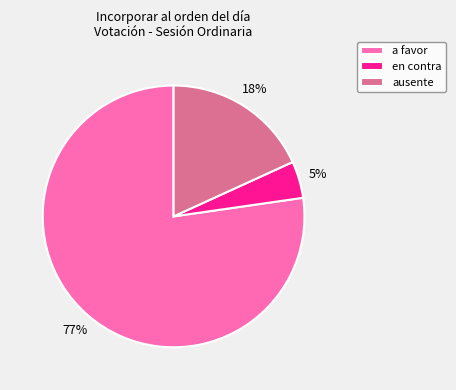

Is there a majority slice in this chart?

Yes